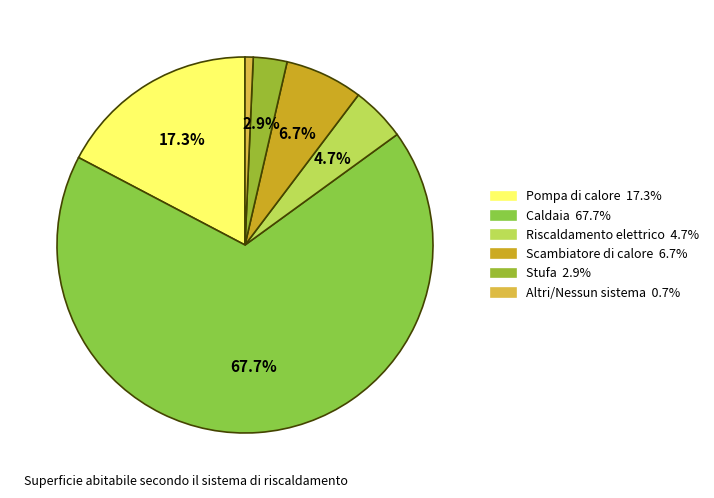

What percentage is NOT represented by Caldaia?

32.3%